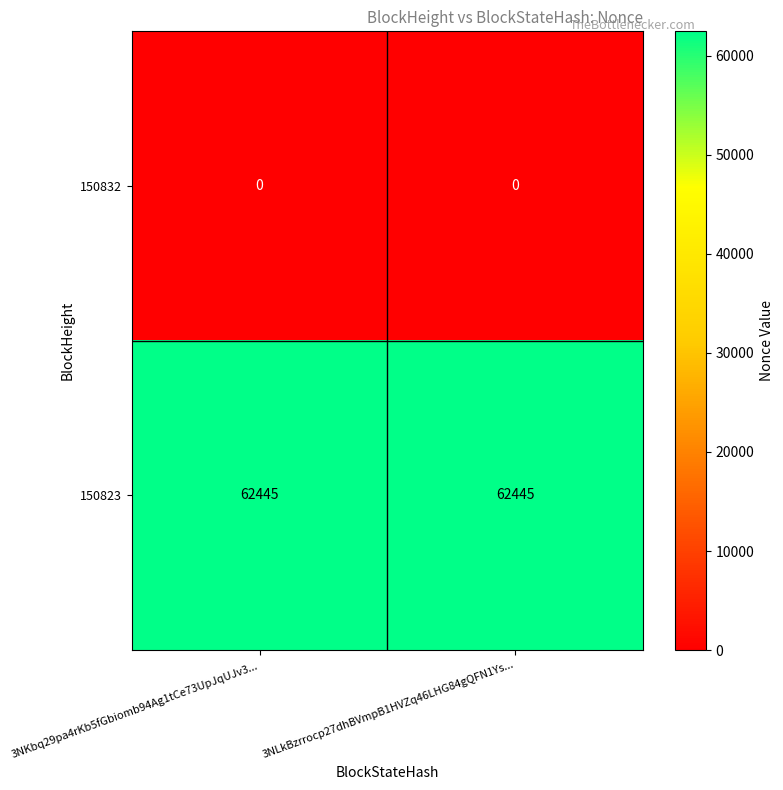

Which series has the largest total across all categories?

150823